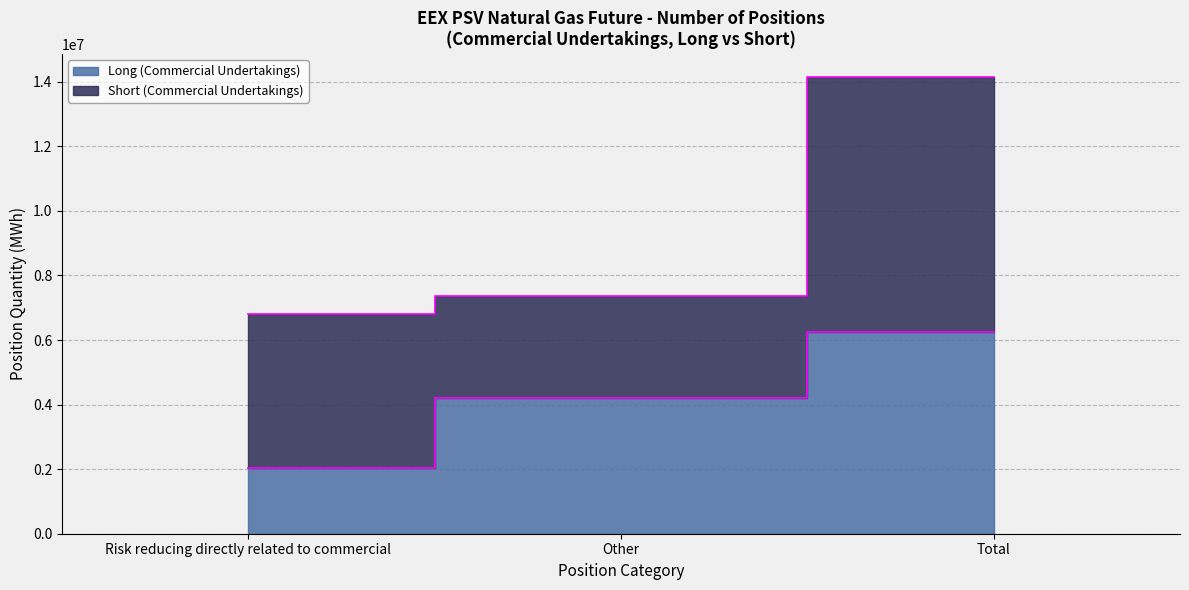

What is the label of the 3rd point from the left?

Total